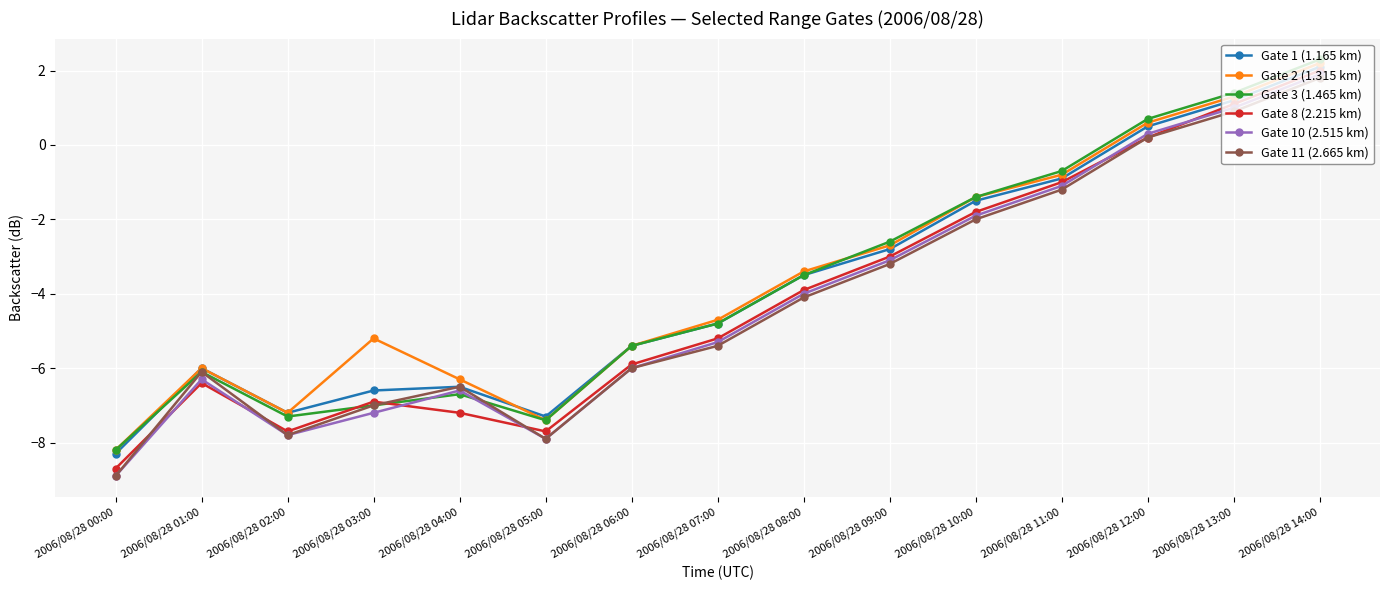

At which label does Gate 1 (1.165 km) first exceed -4?

2006/08/28 08:00